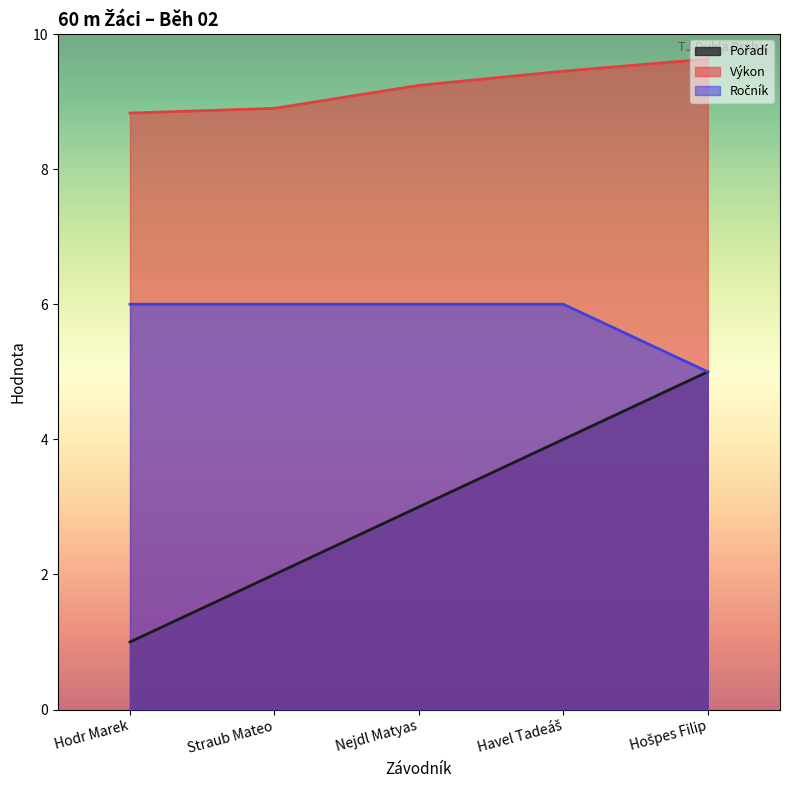

True or false: Pořadí and Výkon intersect in this chart.

False